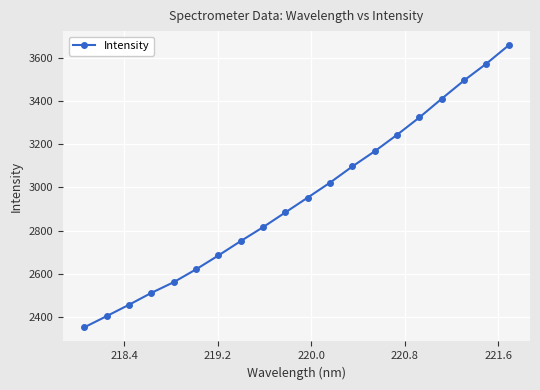

True or false: the data has more than 1 interior local peaks.

False